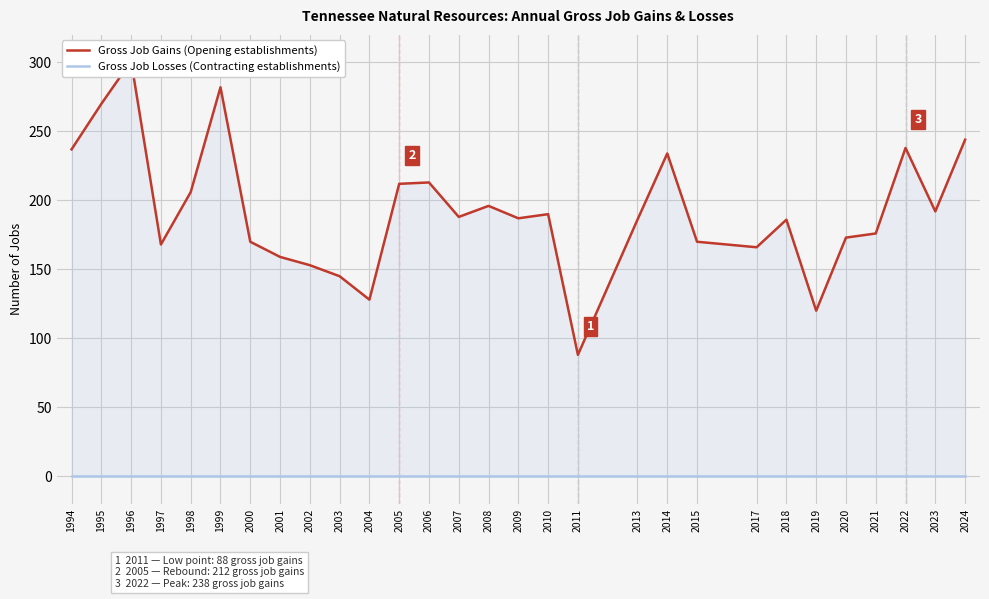

Rank the series at 1999 from highest to lowest value.

Gross Job Gains (Opening establishments), Gross Job Losses (Contracting establishments)